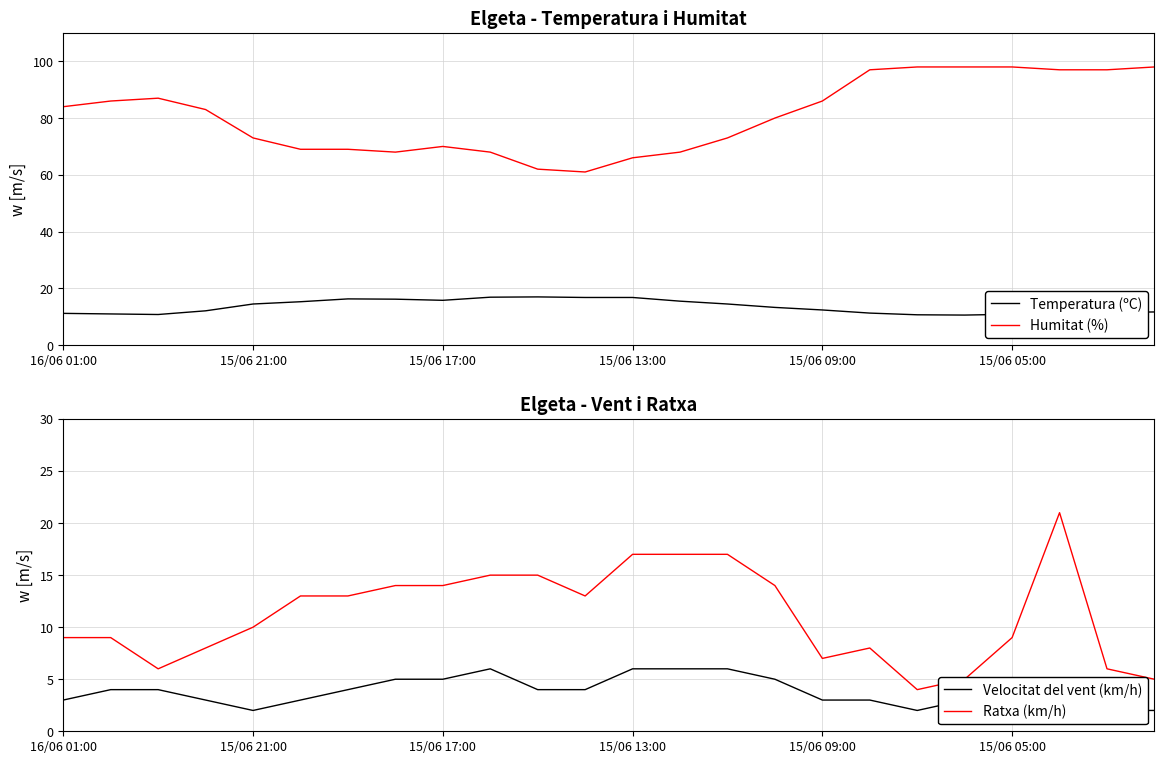

Does the chart have visible grid lines?

Yes